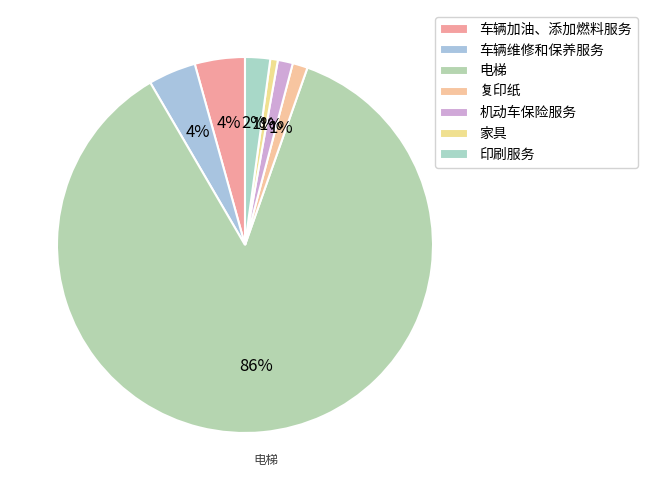

Which category accounts for the majority?

电梯